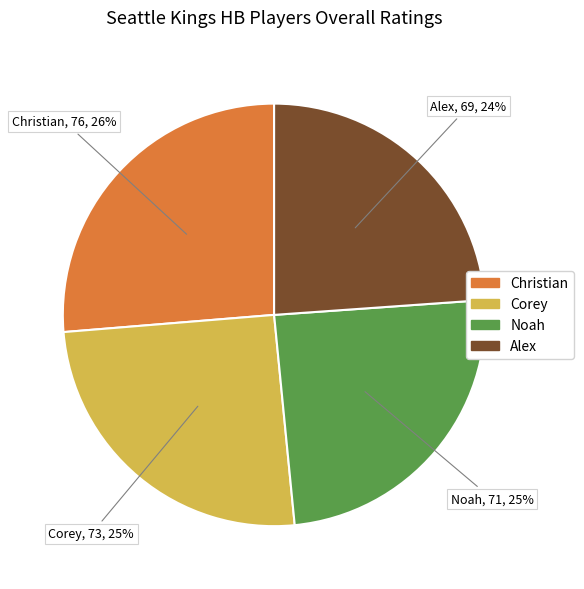

To the nearest percent, what is the average slice percentage?

25%